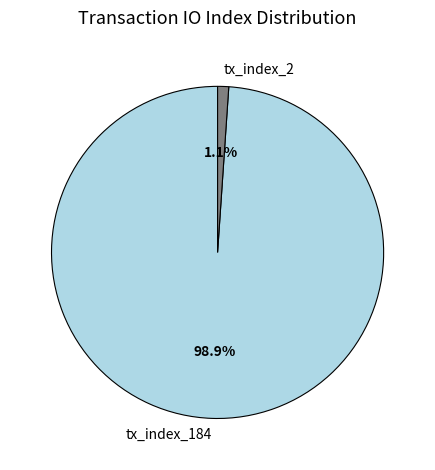

Rank the categories by value from lowest to highest.

tx_index_2, tx_index_184